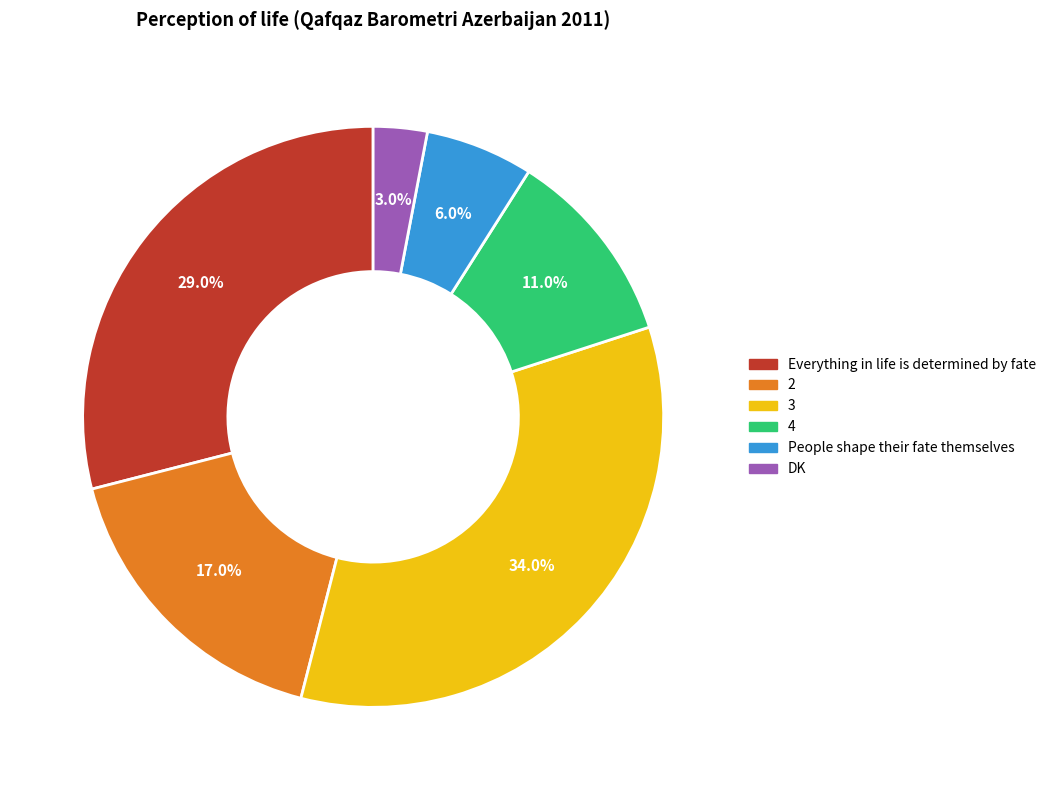

To the nearest percent, what percentage of the pie is Everything in life is determined by fate?

29%